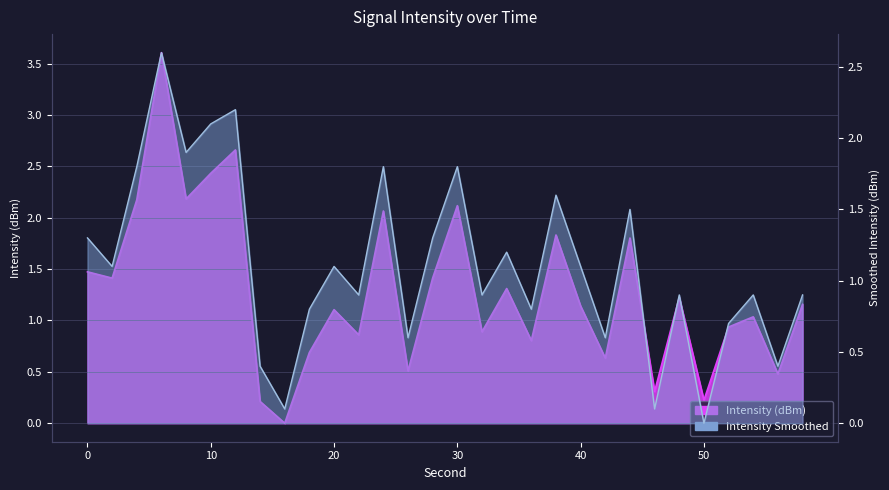

Is it true that Intensity (dBm) equals 3.1 at 8?

False